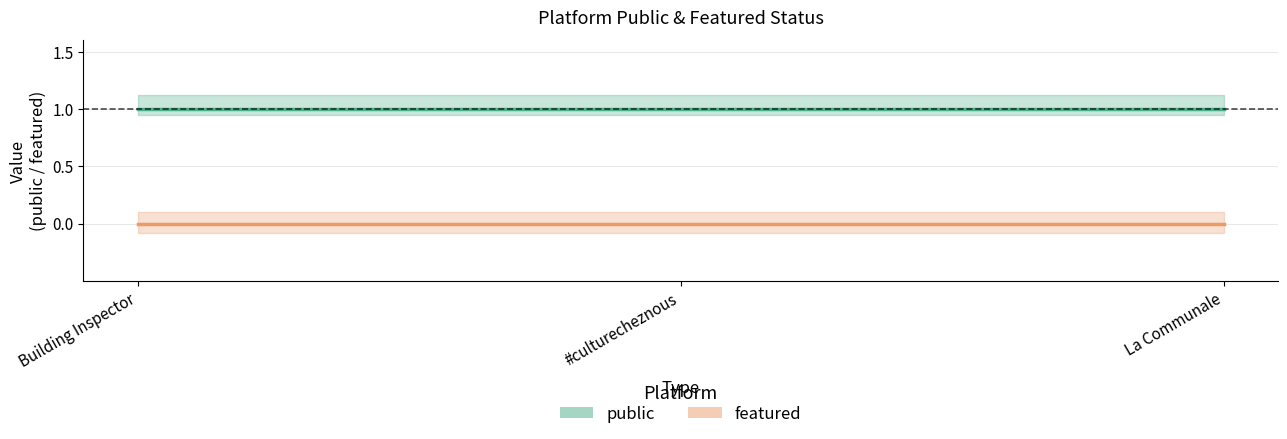

At how many categories does at least one series exceed 0?

3